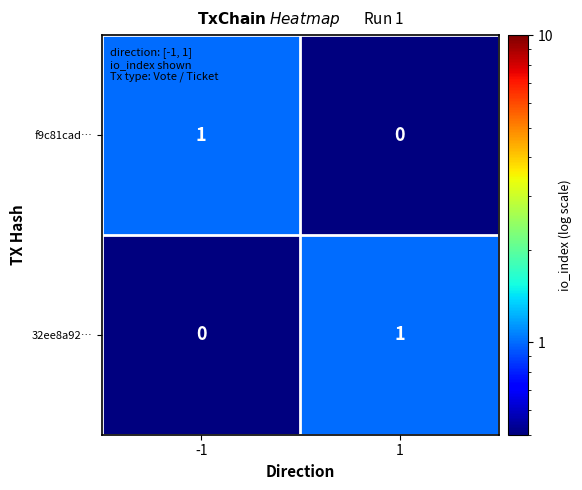

Count the number of categories in the chart.

2